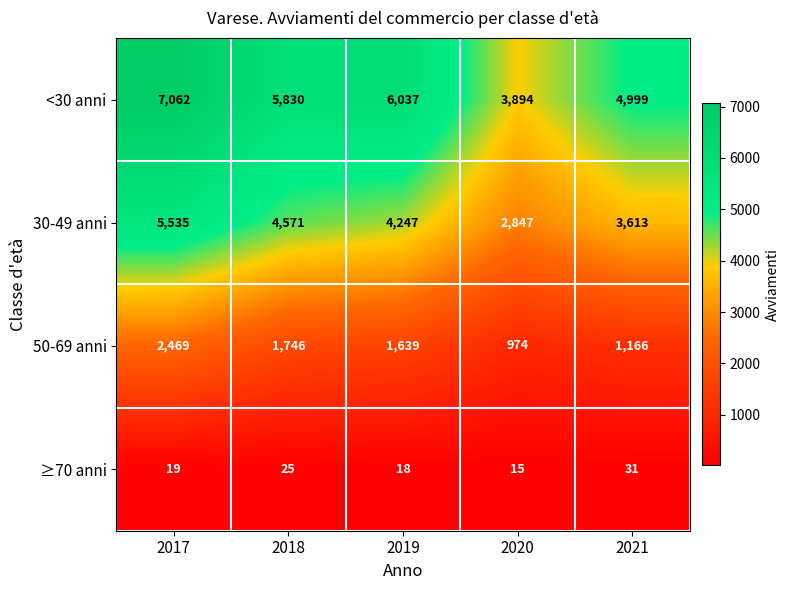

What is the approximate value of 30-49 anni at 2017?

5535